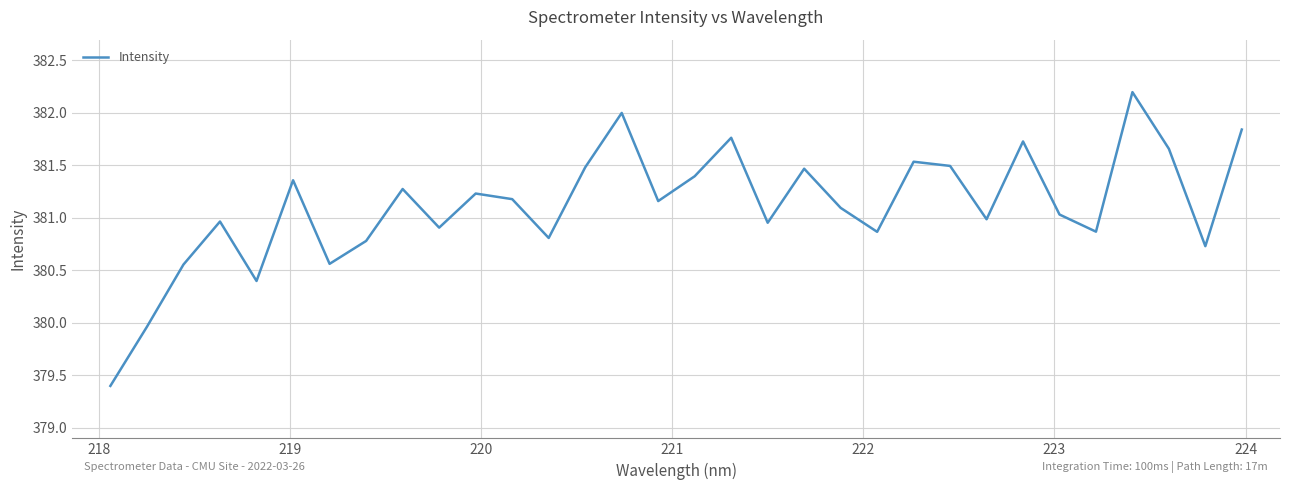

What is the minimum value shown in the chart?

379.4